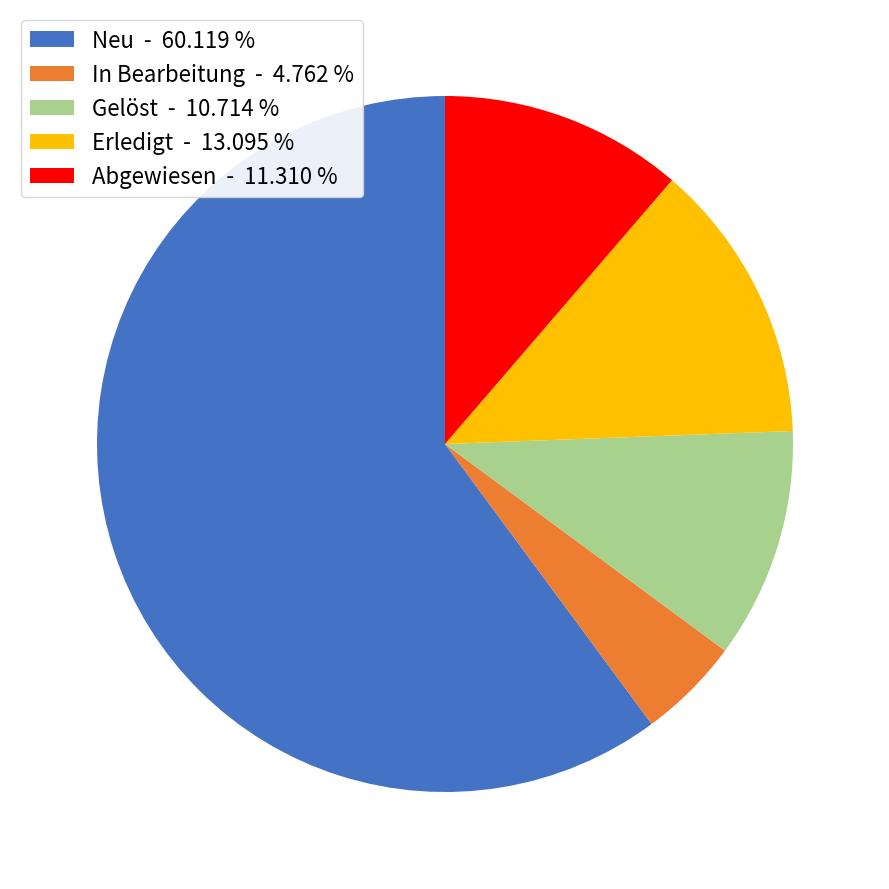

How many segments does this pie chart have?

5